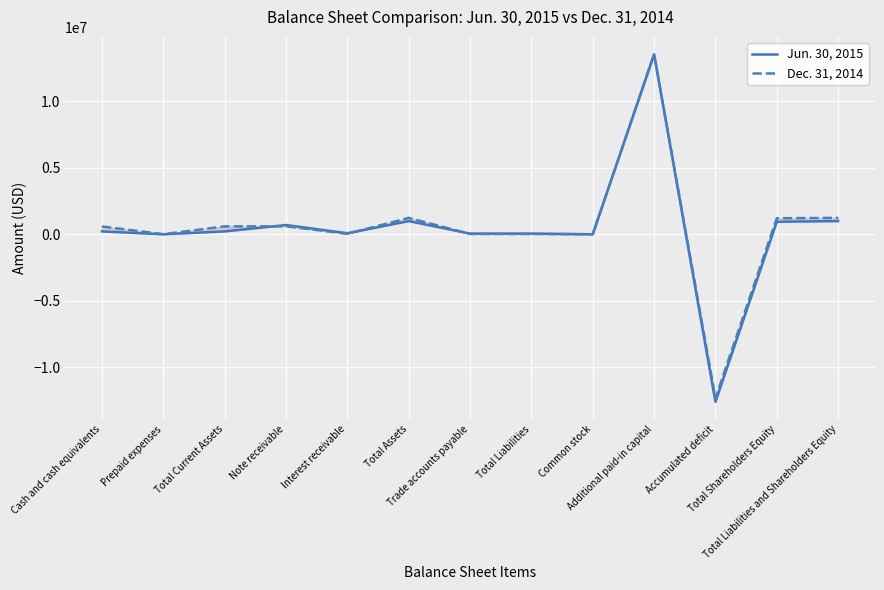

After their last crossing, which series has the higher values: Jun. 30, 2015 or Dec. 31, 2014?

Jun. 30, 2015